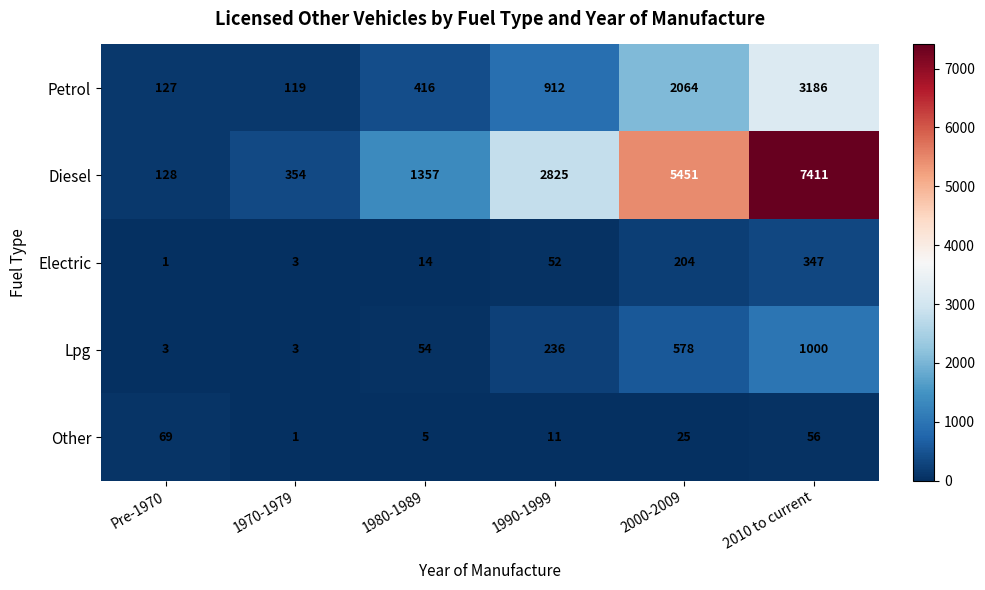

What is the difference between the second highest and minimum values in the Electric series?

203